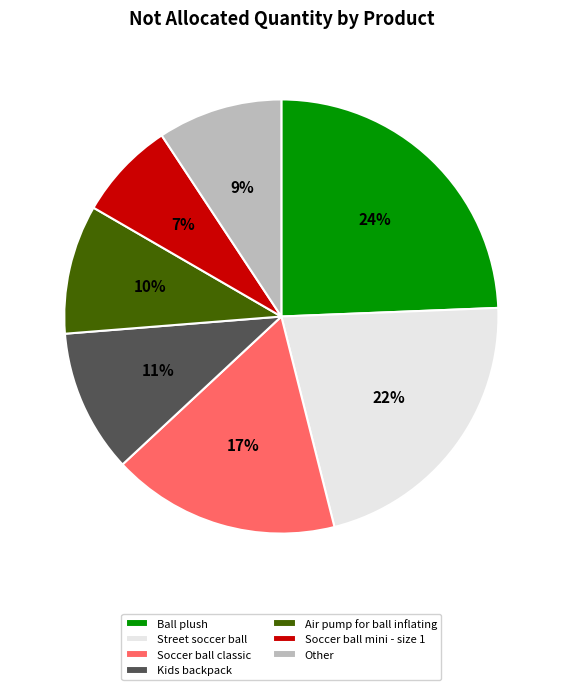

Between Street soccer ball and Other, which is larger?

Street soccer ball